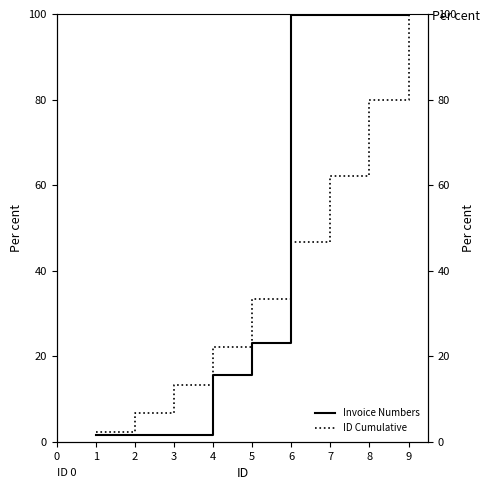

Which series has the widest spread of values?

Invoice Numbers